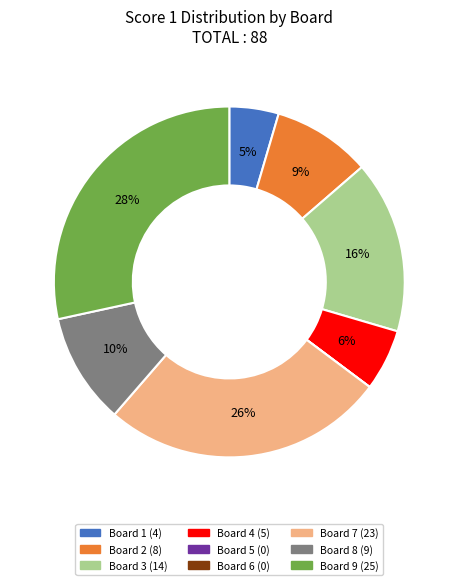

Is it true that Board 3 is 8% of the pie?

False